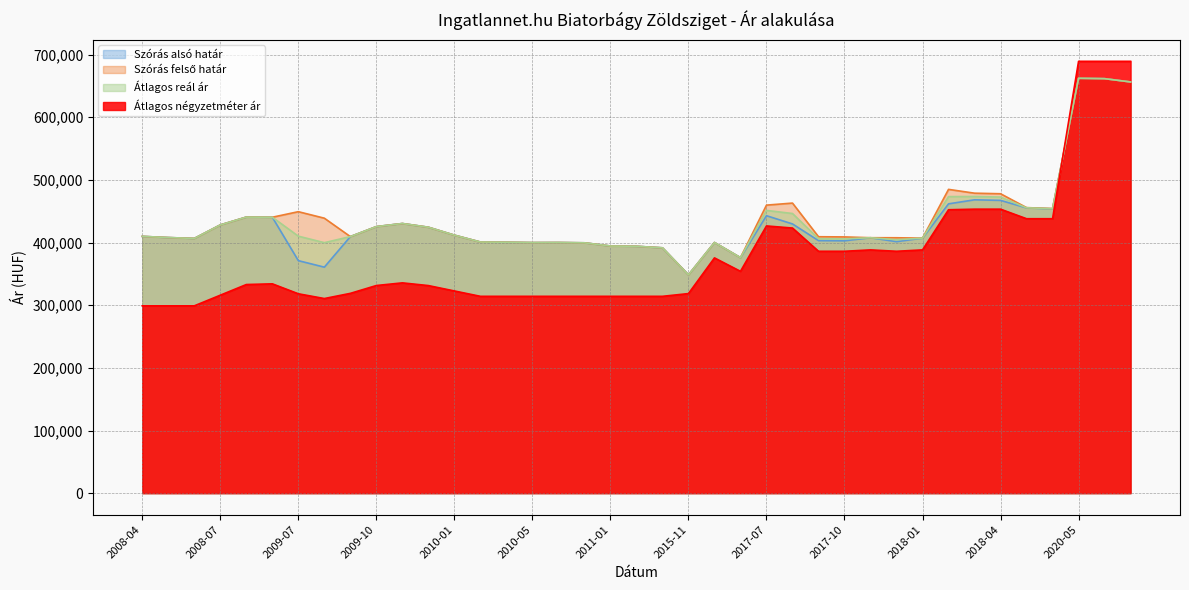

List the labels in order of Átlagos reál ár value, largest first.

2020-05, 2020-06, 2020-07, 2018-03, 2018-02, 2018-04, 2018-05, 2018-06, 2017-07, 2017-08, 2009-05, 2009-06, 2009-11, 2008-07, 2009-10, 2009-12, 2010-01, 2009-07, 2008-04, 2009-09, 2008-05, 2017-11, 2018-01, 2008-06, 2017-09, 2017-10, 2017-12, 2010-03, 2010-04, 2017-05, 2010-06, 2010-05, 2009-08, 2010-07, 2011-01, 2011-02, 2011-03, 2017-06, 2015-11